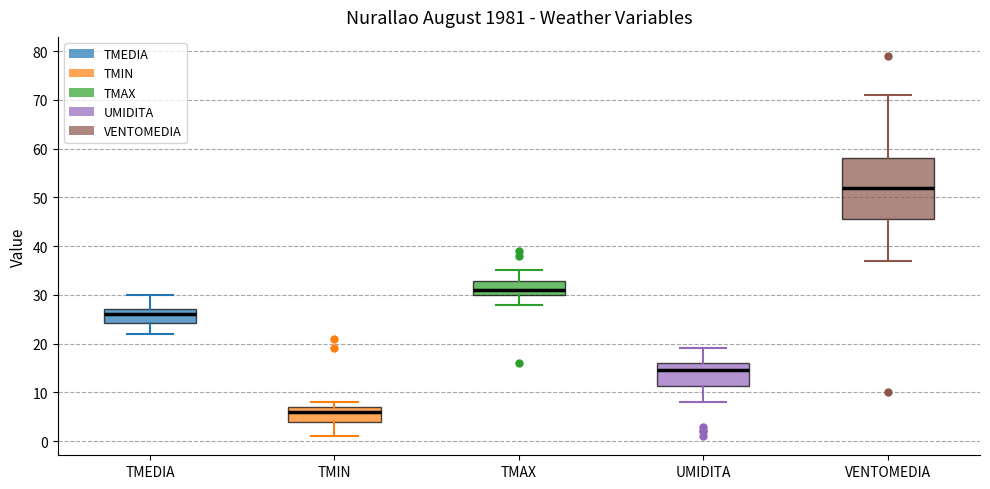

Which box is the tallest, from its lower edge to its upper edge?

VENTOMEDIA